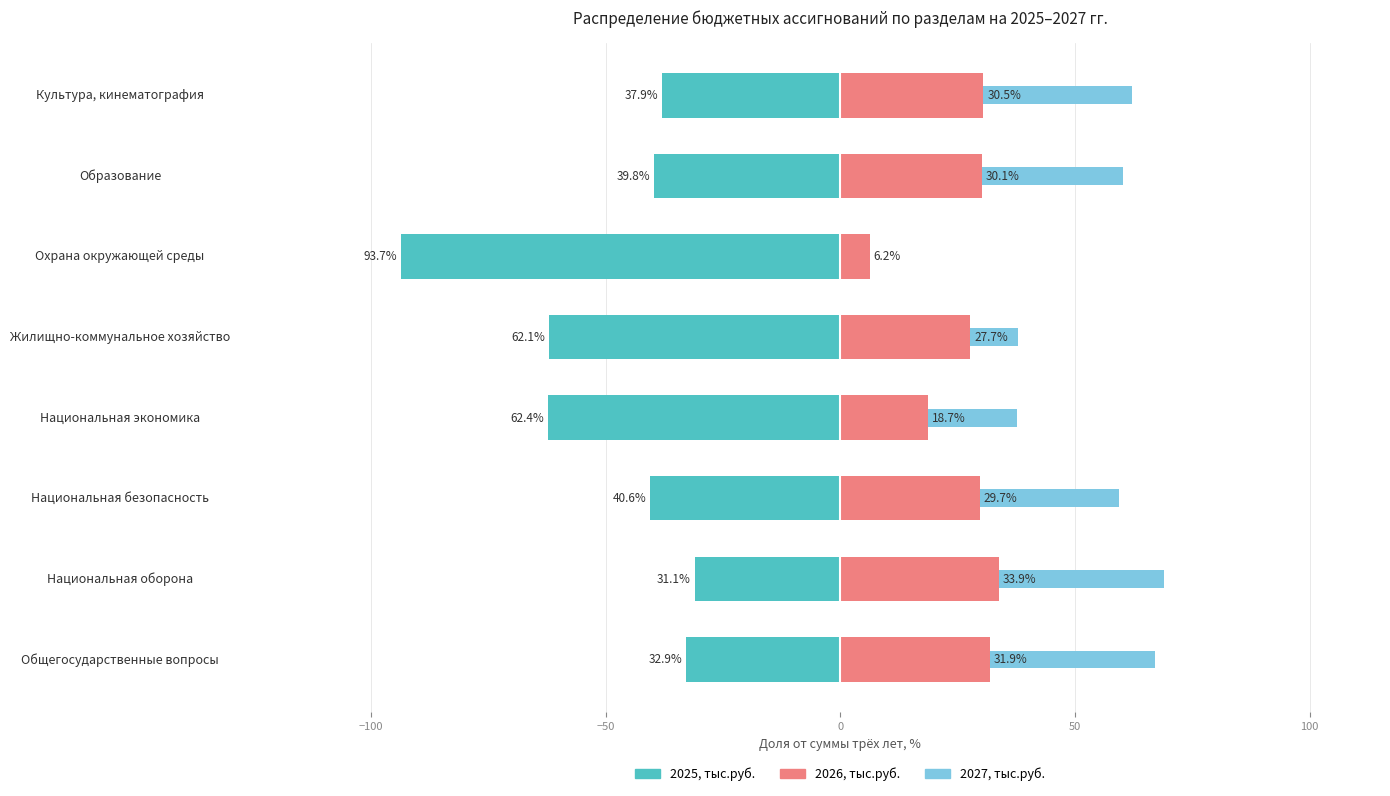

What are all the series names shown in the legend?

2025, тыс.руб., 2026, тыс.руб., 2027, тыс.руб.